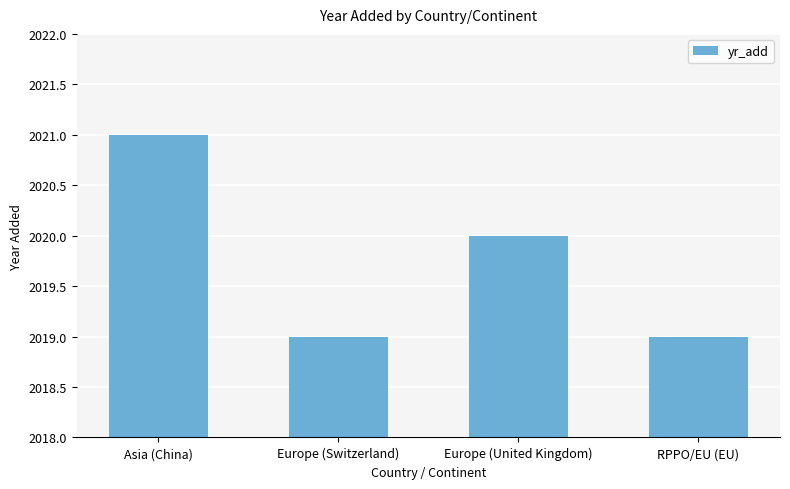

Is it true that the value at Europe (Switzerland) is 3095?

False